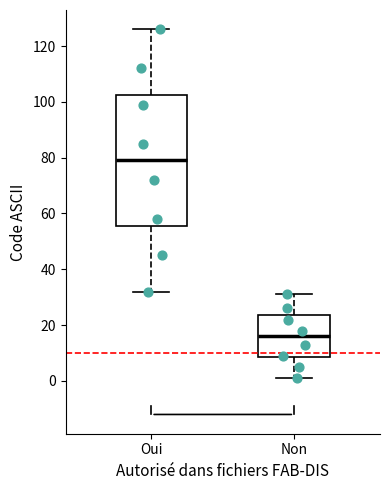

Reading left to right, transcribe this box plot: for each box, give where its median line is, the range the box spans, and where its two whiskers end, as read against the y-axis. The values are not printed on the chart, so give them approximately, as read against the axis.

Oui: median 80, box 56 to 102, whiskers 32 to 126
Non: median 16, box 8 to 24, whiskers 2 to 32